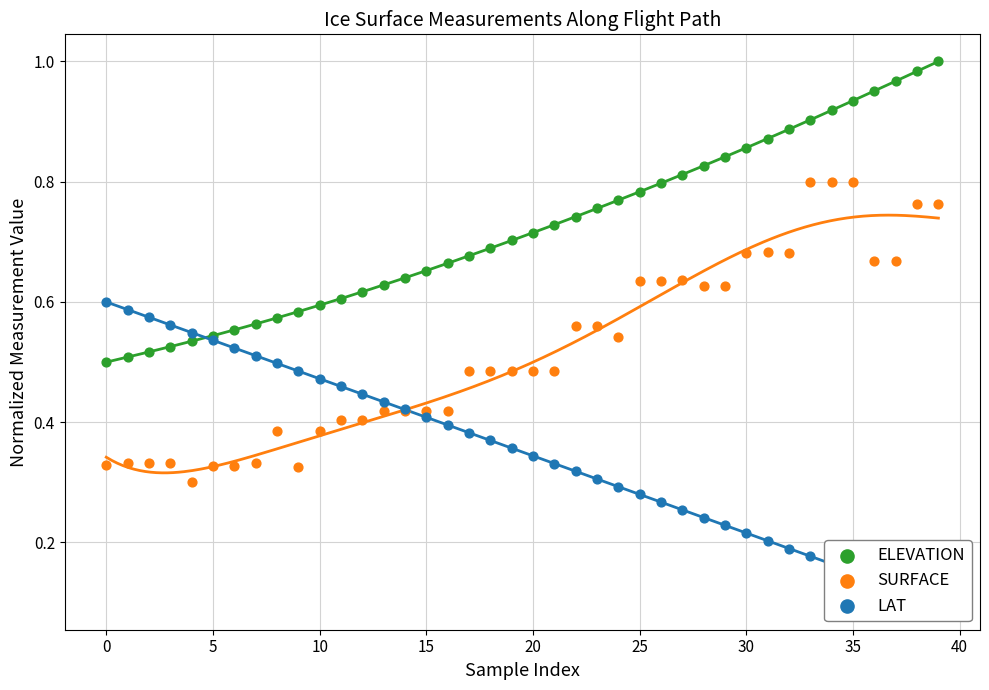

Which series reaches the maximum Y coordinate?

ELEVATION